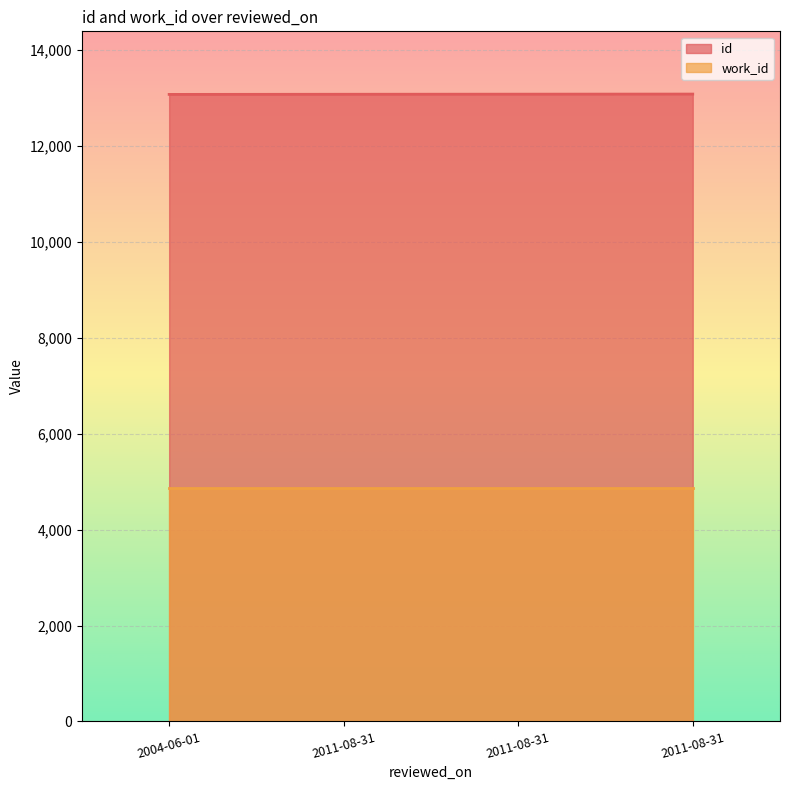

Reading left to right, what are all the values shown in this chart?

2004-06-01=13079	2011-08-31=13082	2011-08-31=13084	2011-08-31=13086